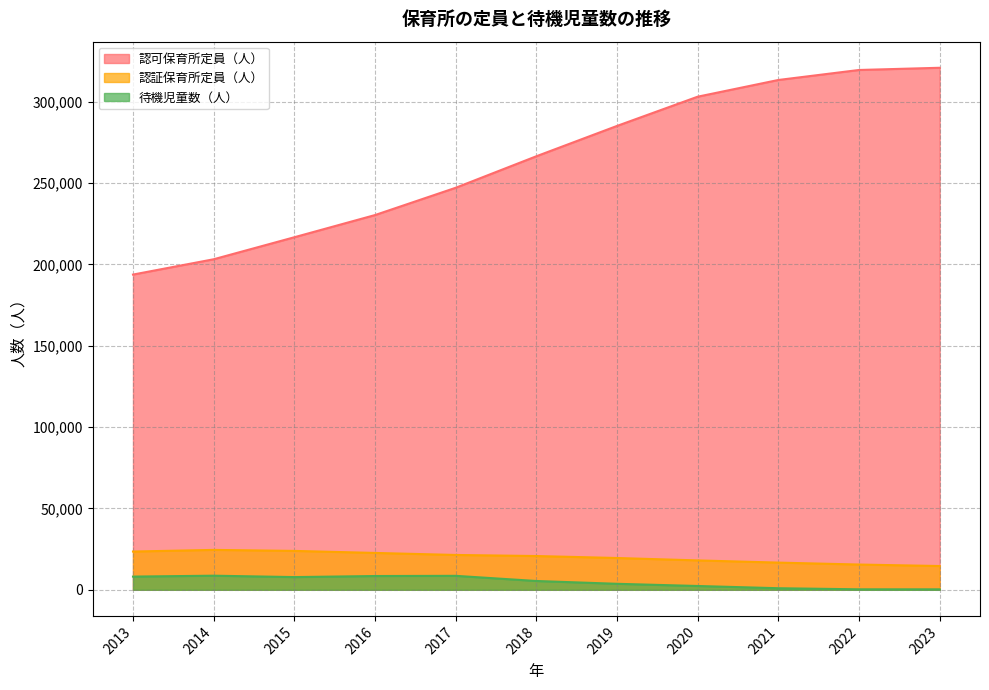

What is the difference between the 待機児童数（人） values at 2015 and 2019?

4124